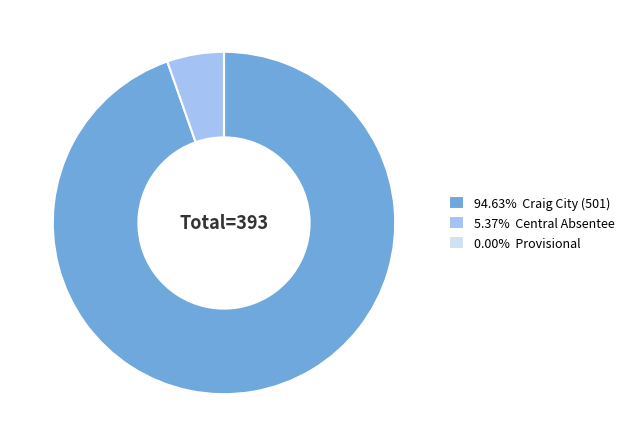

Is there any slice that represents more than half of the pie?

Yes